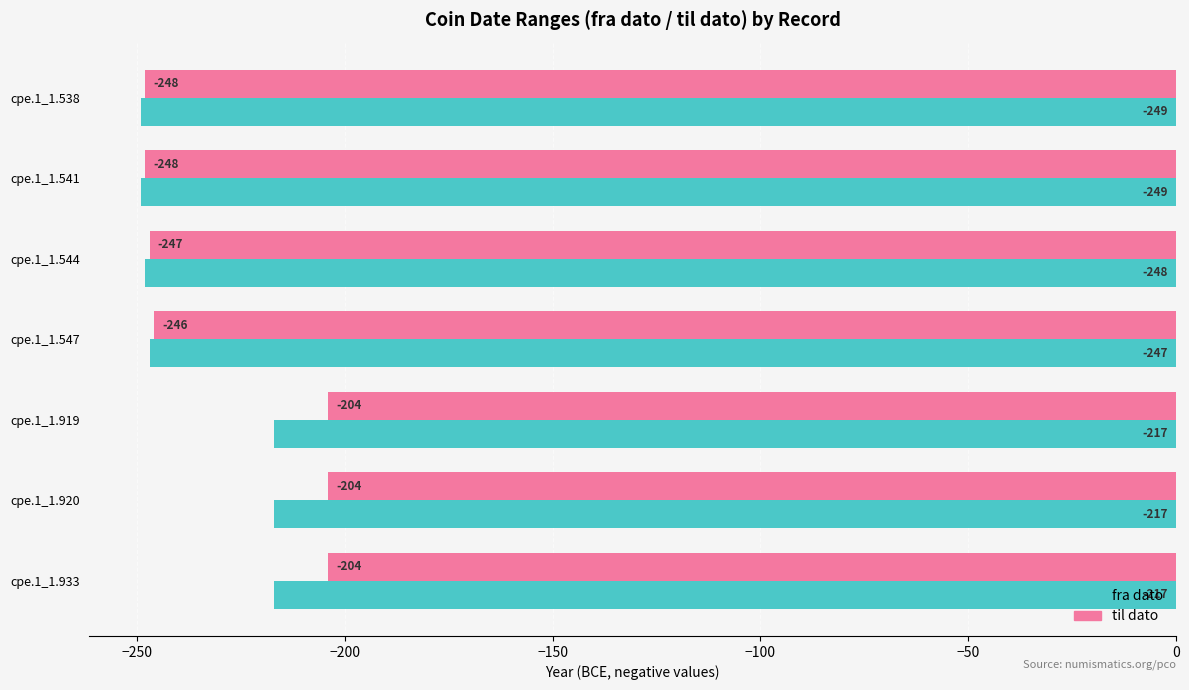

Rank the series at cpe.1_1.547 from lowest to highest value.

fra dato, til dato